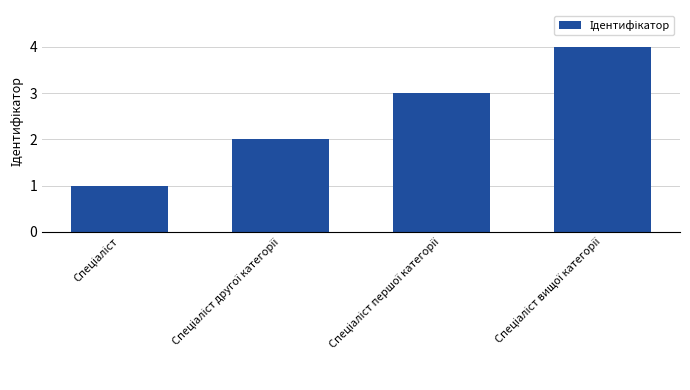

Reading left to right, list all the values displayed in this chart.

1	2	3	4